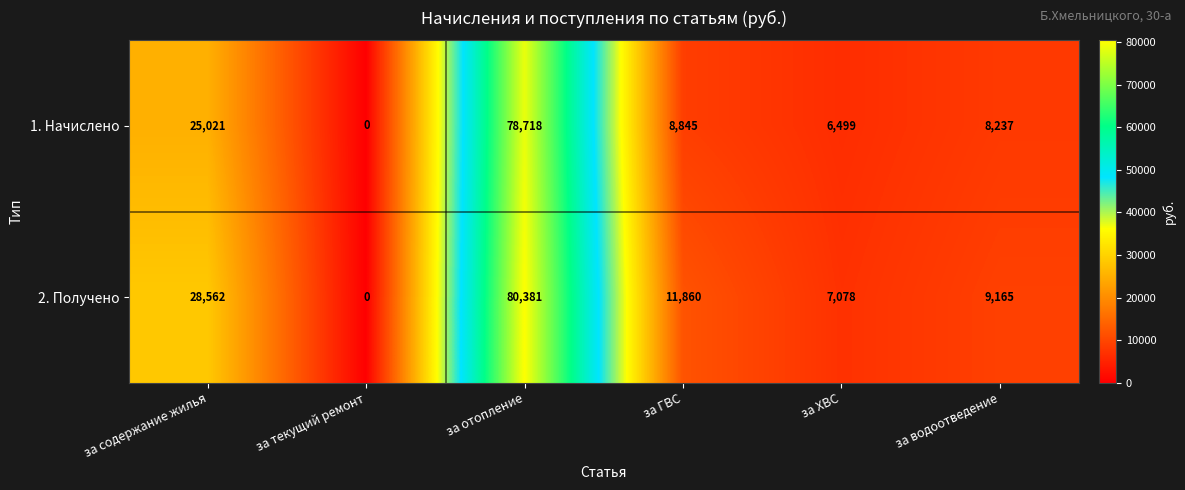

Which category has the highest value across all series?

за отопление